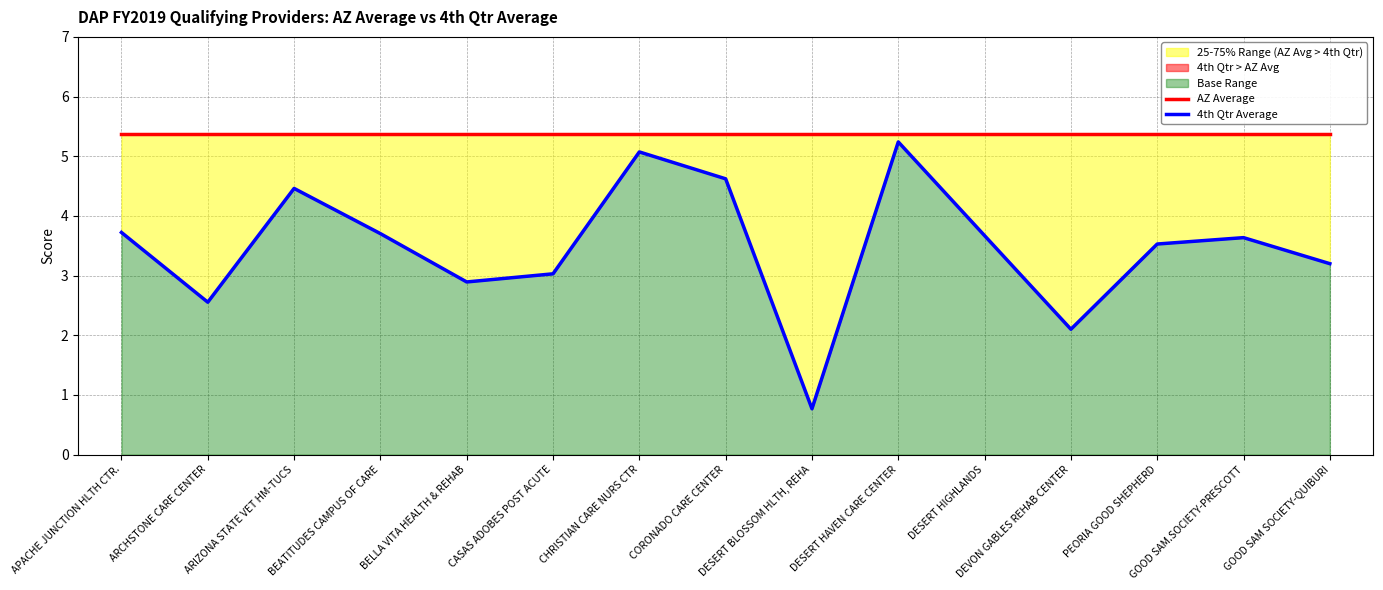

The 4th Qtr Average series shows 3.1 at DEVON GABLES REHAB CENTER. True or false?

False